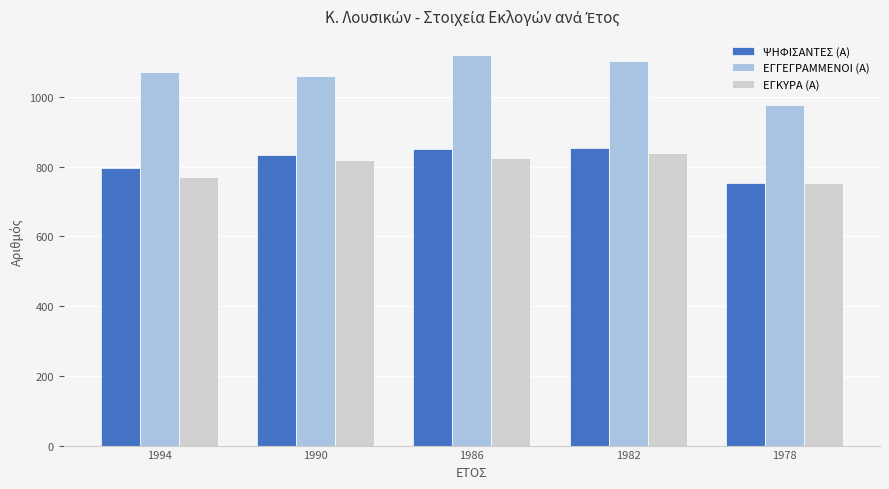

At how many categories does at least one series exceed 809?

5